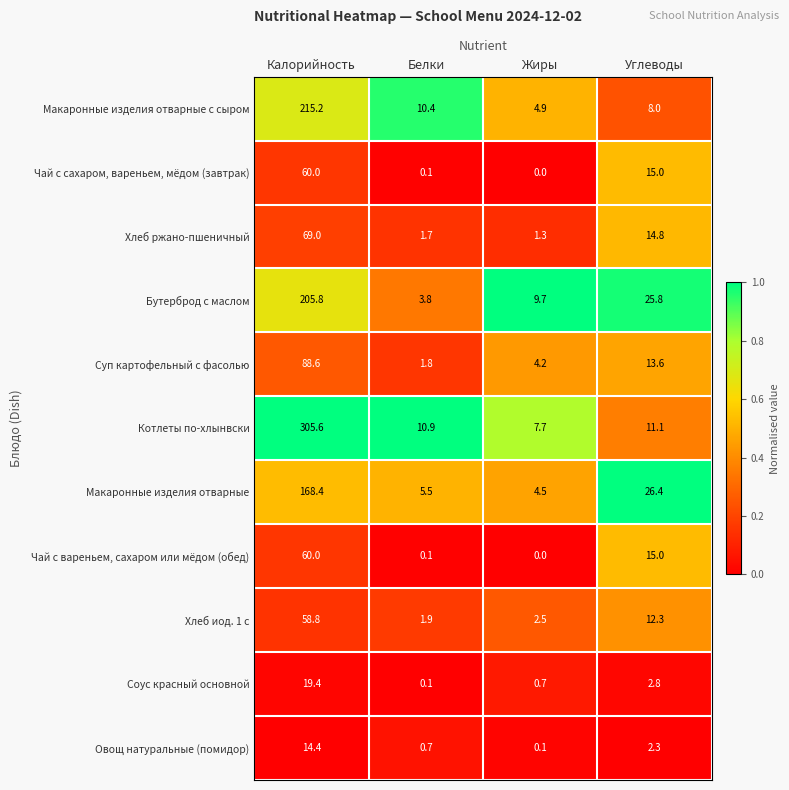

Which series changed the most between Жиры and Углеводы?

Макаронные изделия отварные